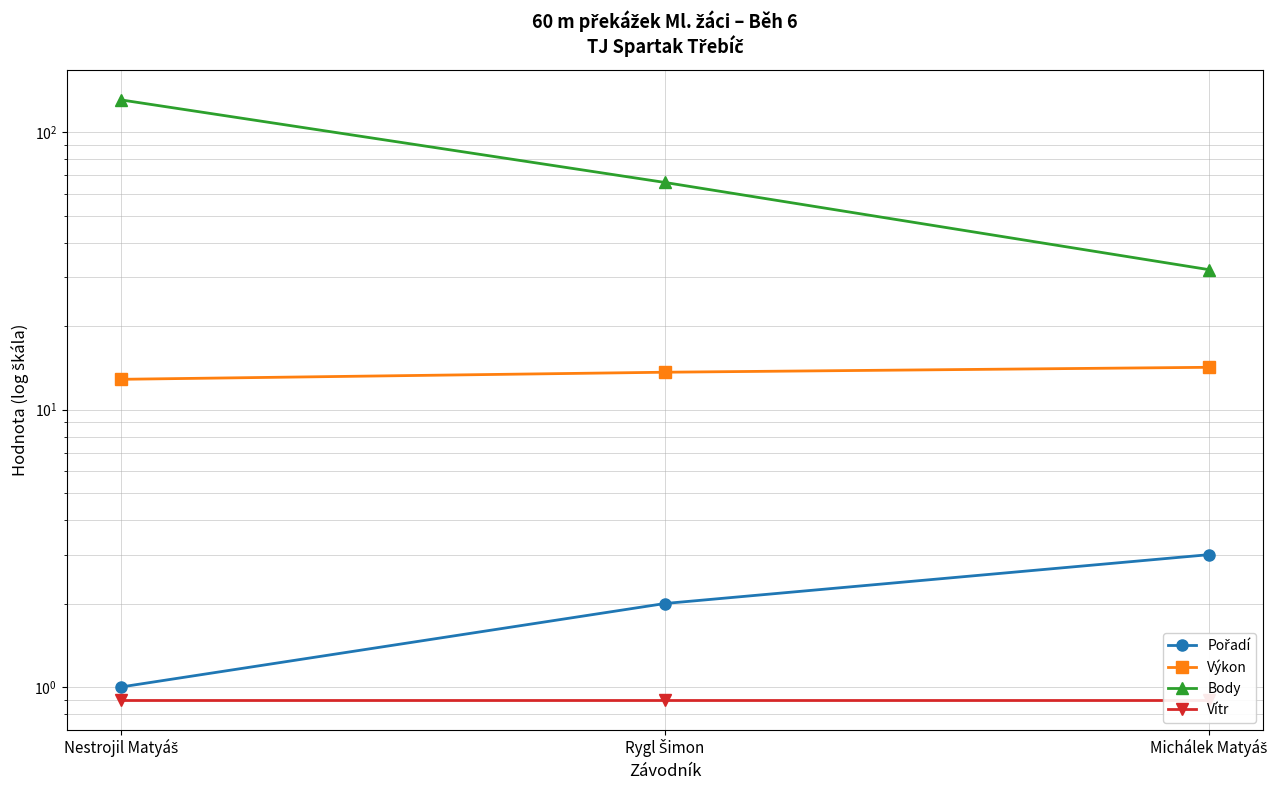

Count the number of categories in the chart.

3